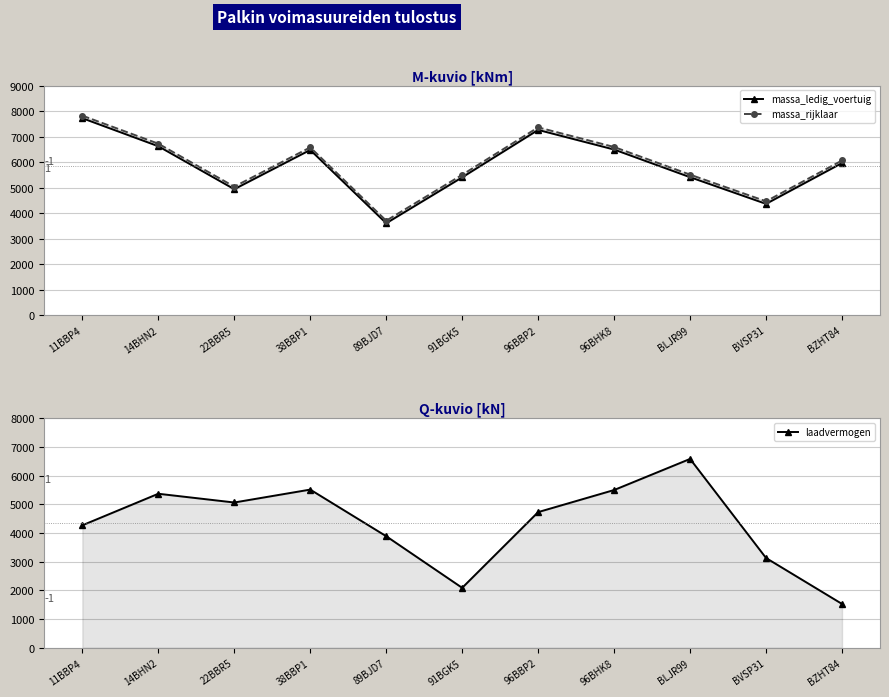

List the labels in order of massa_rijklaar value, smallest first.

89BJD7, BVSP31, 22BBR5, 91BGK5, BLJR99, BZHT84, 38BBP1, 96BHK8, 14BHN2, 96BBP2, 11BBP4